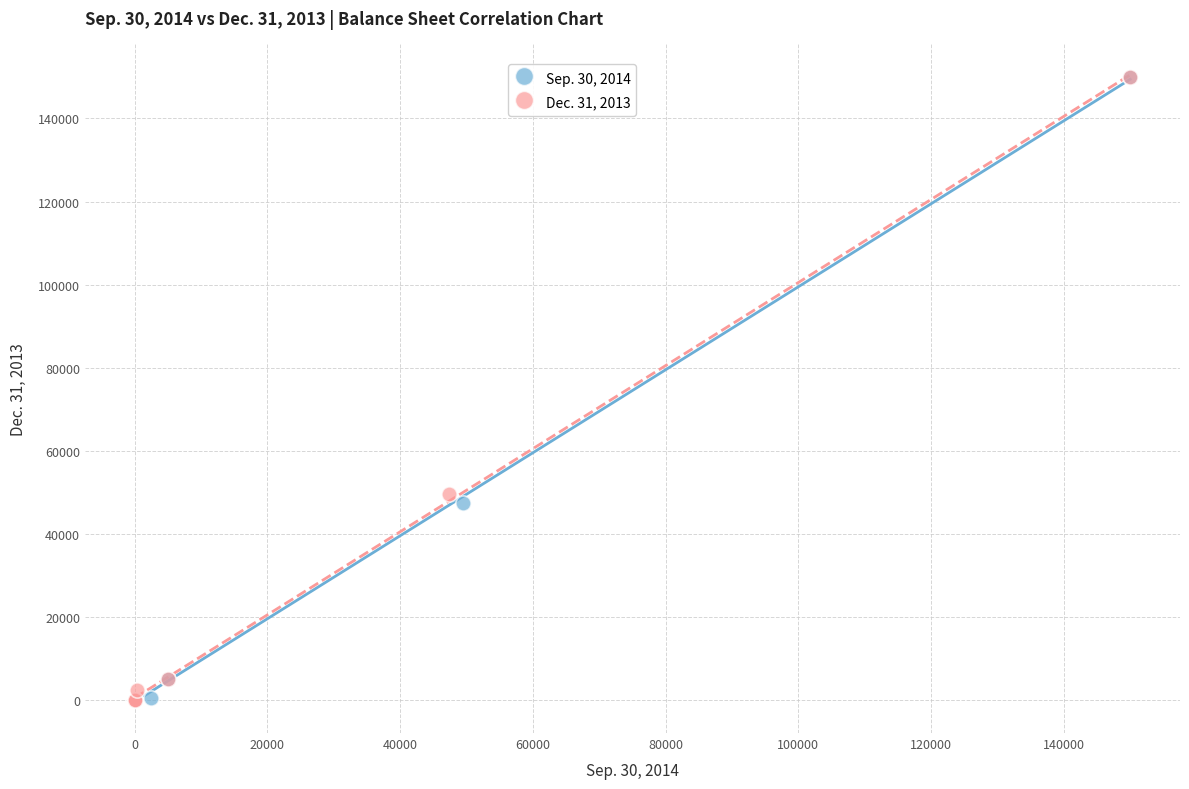

What are all the series names shown in the legend?

Sep. 30, 2014, Dec. 31, 2013